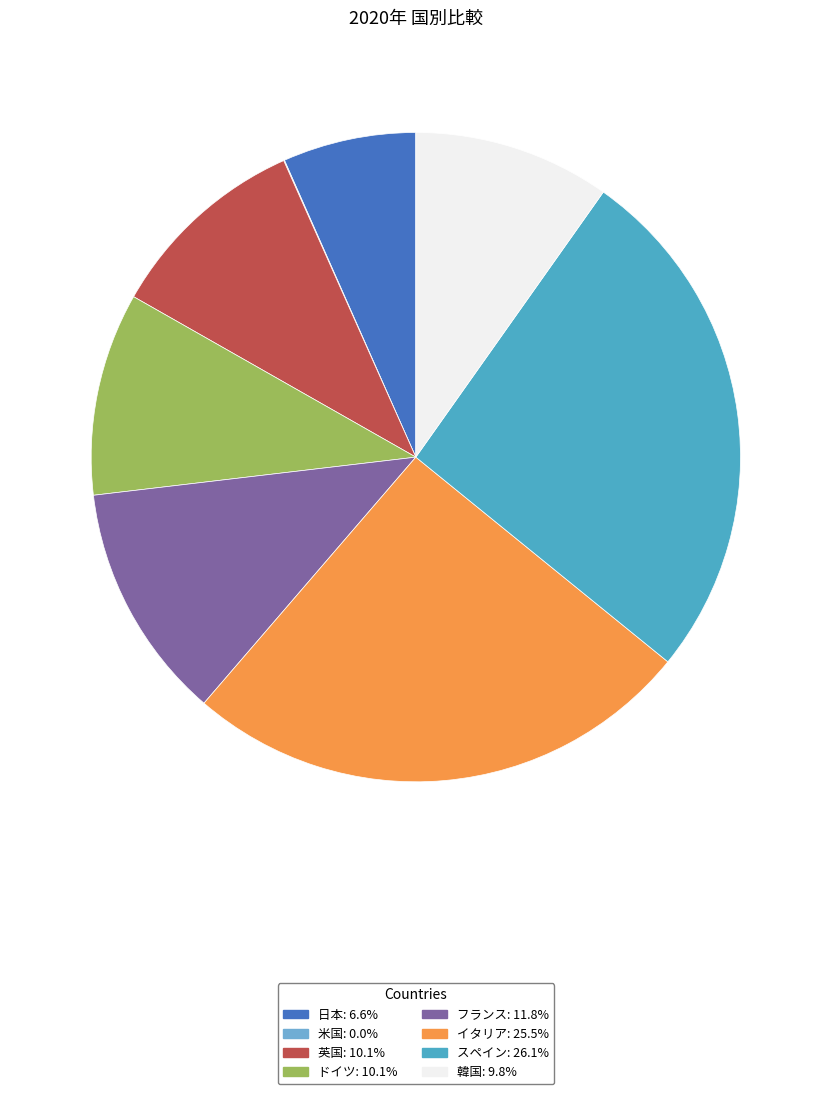

What is the largest slice in the pie chart?

スペイン